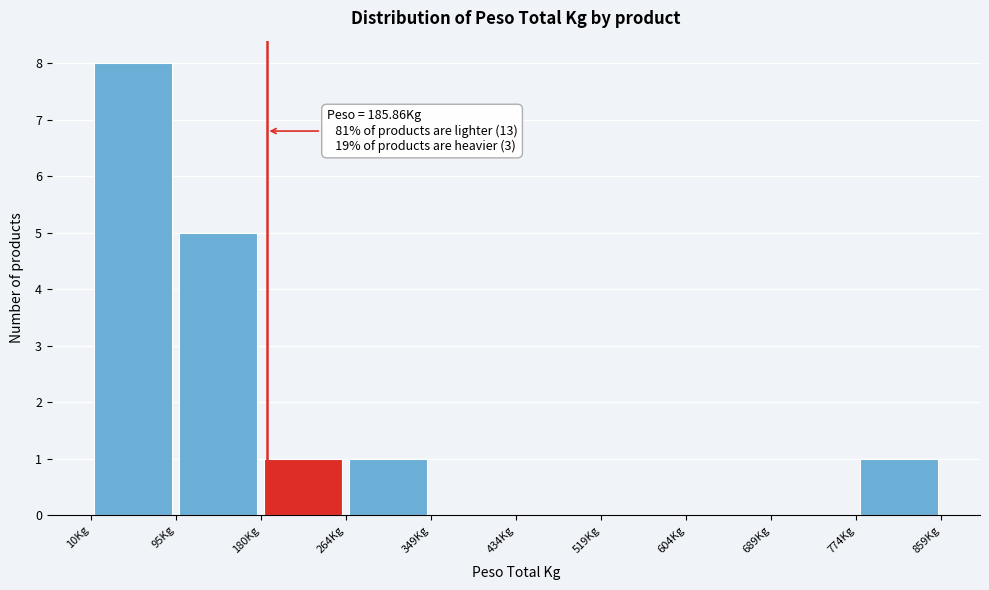

Which range on the x-axis has the tallest bar?

10 to 100